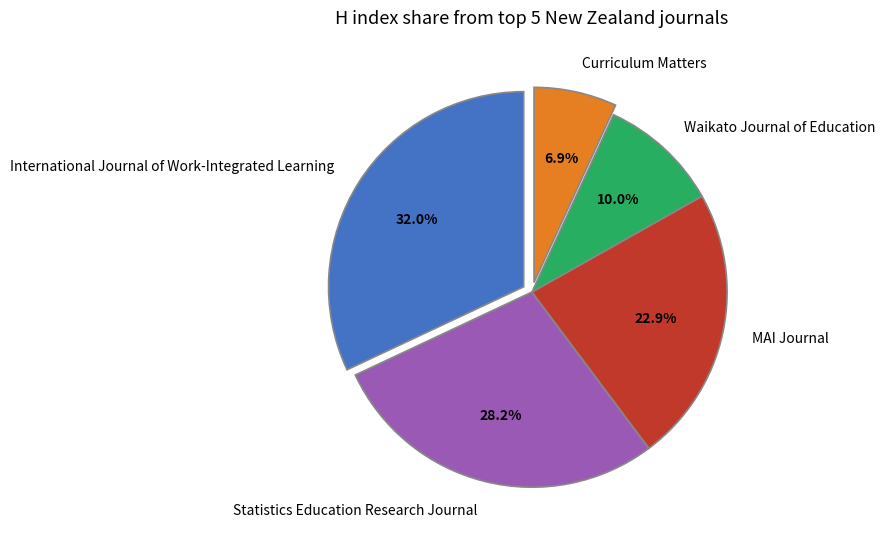

Rank the categories by value from lowest to highest.

Curriculum Matters, Waikato Journal of Education, MAI Journal, Statistics Education Research Journal, International Journal of Work-Integrated Learning